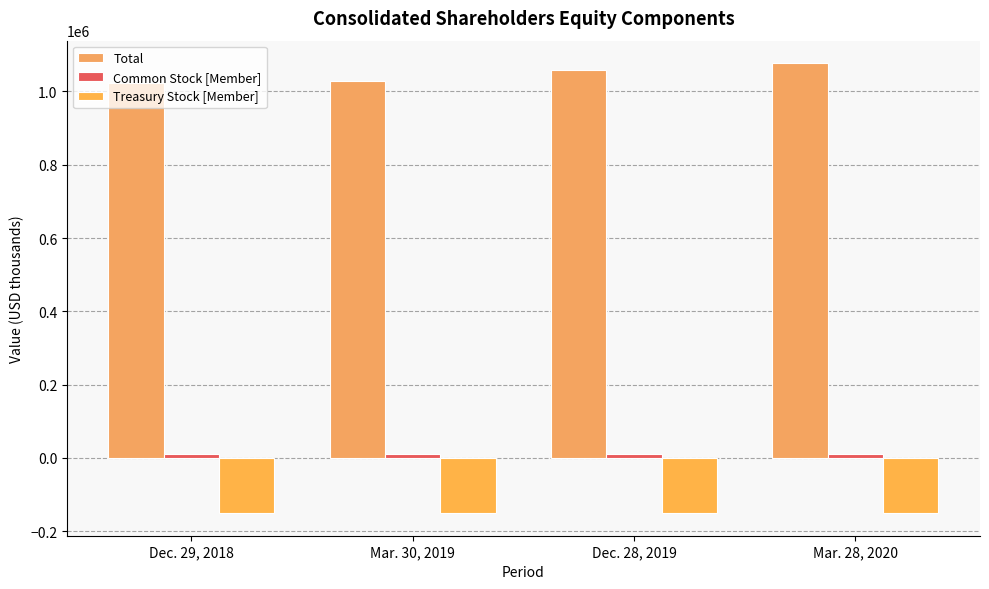

Rank the series by their maximum value, from lowest to highest.

Treasury Stock [Member], Common Stock [Member], Total